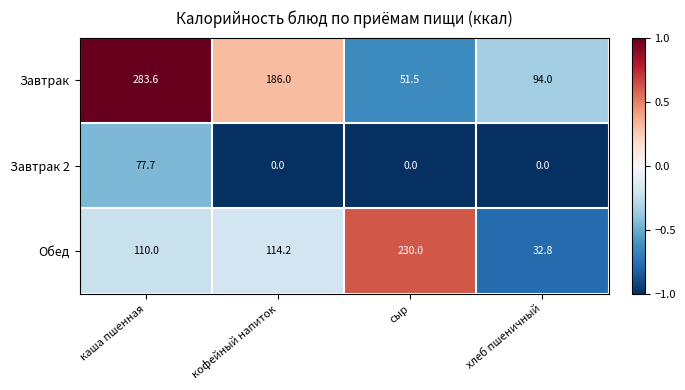

What is the average value of the Завтрак 2 series?

19.4